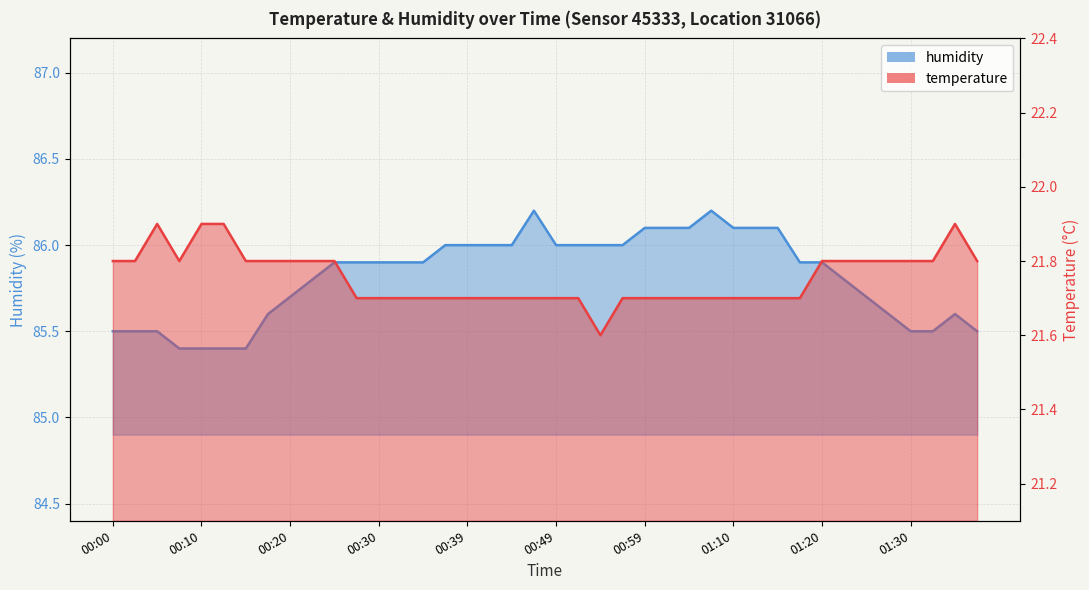

How many interior local peaks does the temperature series have?

2